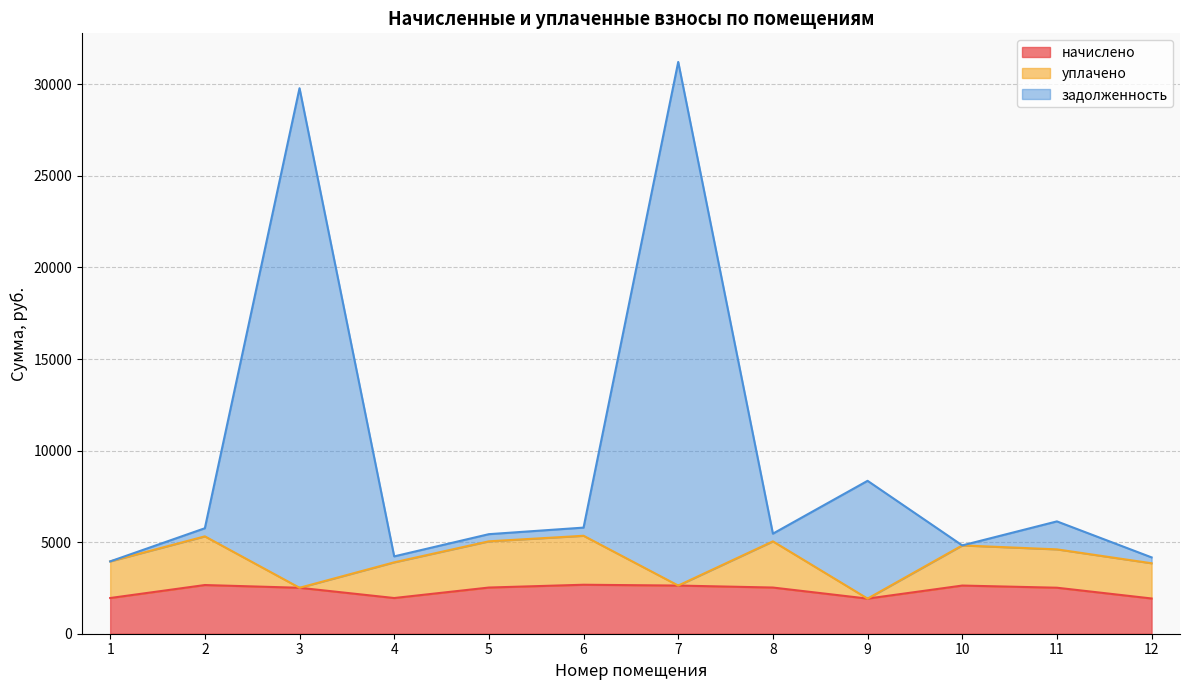

What is the difference between the maximum and minimum values in the начислено series?

756.8